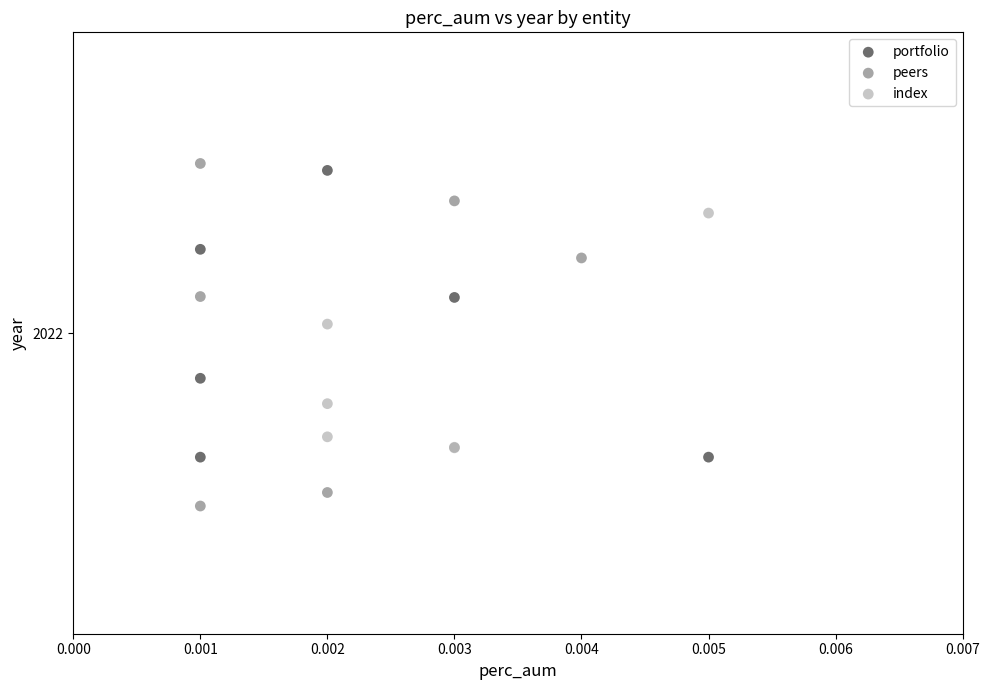

What are all the series names shown in the legend?

portfolio, peers, index